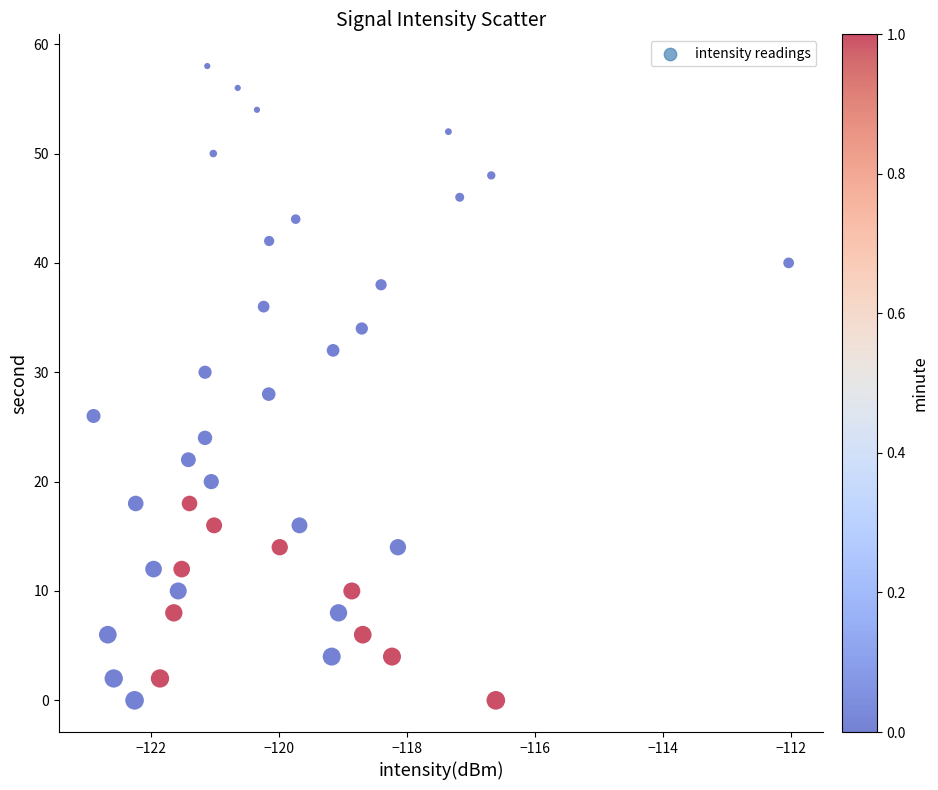

What is the range of Y values (max minus min)?

58